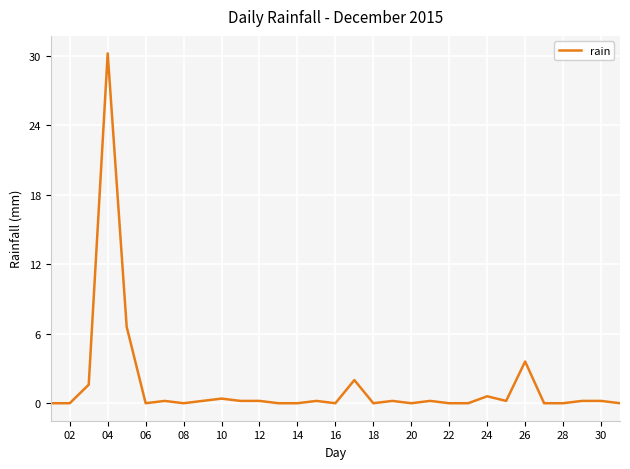

What is the difference between the maximum and minimum values?

30.2